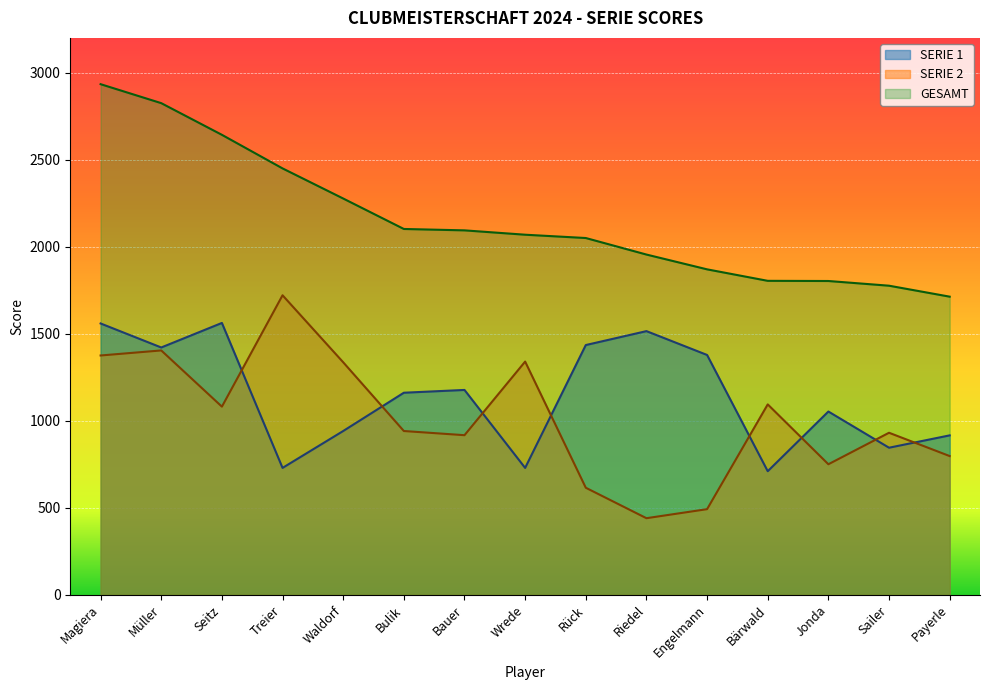

Reading right to left, what are all the values shown in this chart?

SERIE 1: Payerle=916	Sailer=845	Jonda=1053	Bärwald=710	Engelmann=1378	Riedel=1515	Rück=1435	Wrede=729	Bauer=1177	Bulik=1161	Waldorf=941	Treier=729	Seitz=1562	Müller=1421	Magiera=1559
SERIE 2: Payerle=797	Sailer=931	Jonda=750	Bärwald=1094	Engelmann=492	Riedel=440	Rück=615	Wrede=1340	Bauer=917	Bulik=941	Waldorf=1336	Treier=1721	Seitz=1081	Müller=1404	Magiera=1375
GESAMT: Payerle=1713	Sailer=1776	Jonda=1803	Bärwald=1804	Engelmann=1870	Riedel=1955	Rück=2050	Wrede=2069	Bauer=2094	Bulik=2102	Waldorf=2277	Treier=2450	Seitz=2643	Müller=2825	Magiera=2934